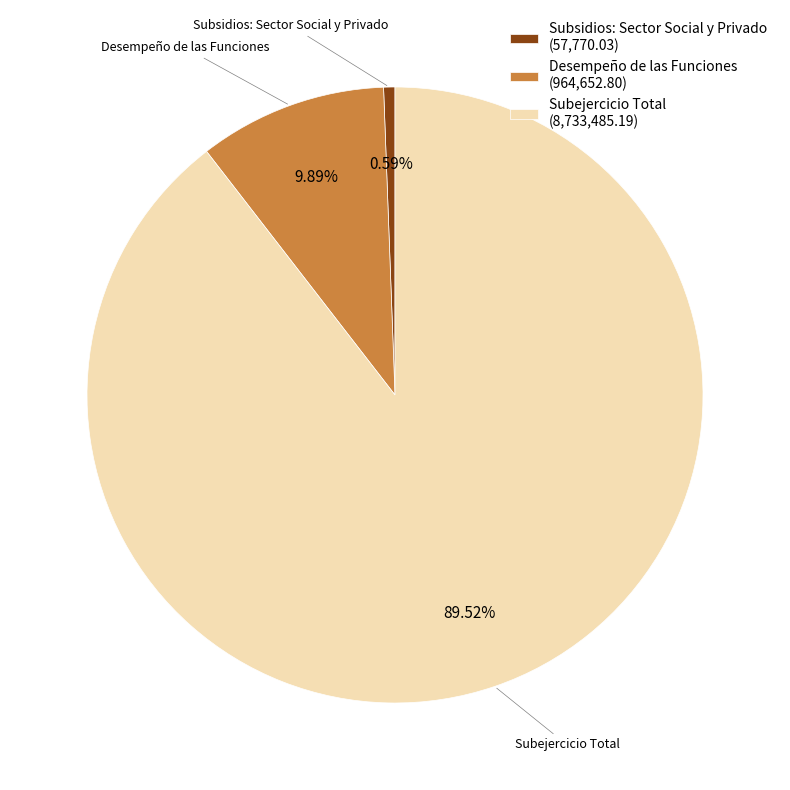

Which has a higher value, Subsidios: Sector Social y Privado (57,770.03) or Desempeño de las Funciones (964,652.80)?

Desempeño de las Funciones (964,652.80)